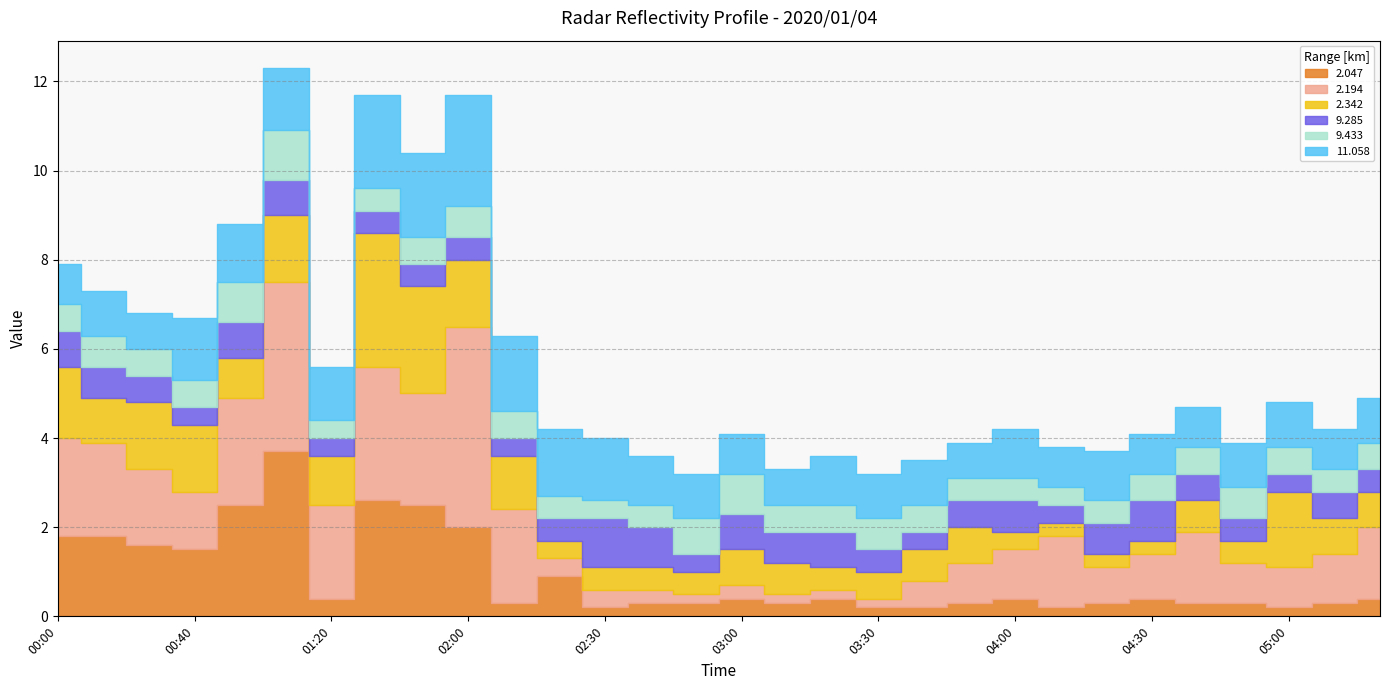

The value of 2.194 at 05:00 is 0.9. True or false?

True